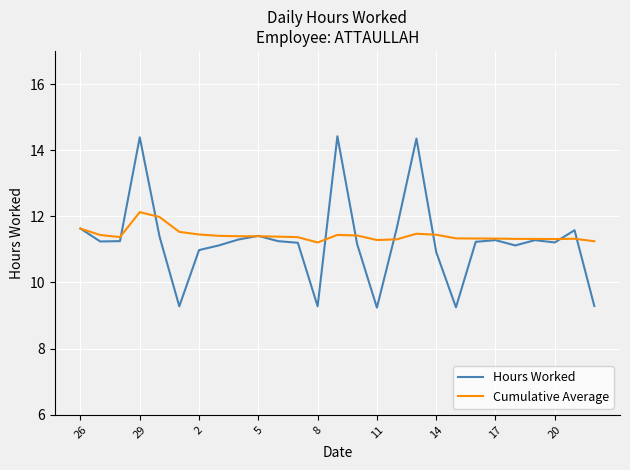

List the series in order of their peak value, lowest first.

Cumulative Average, Hours Worked